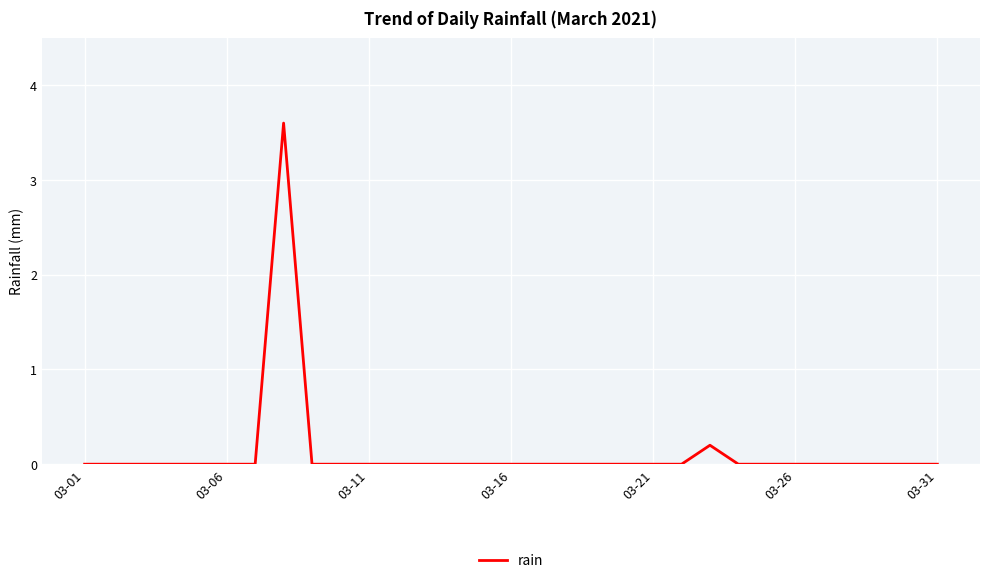

The chart shows a value of -1.5 at 03-21. True or false?

False